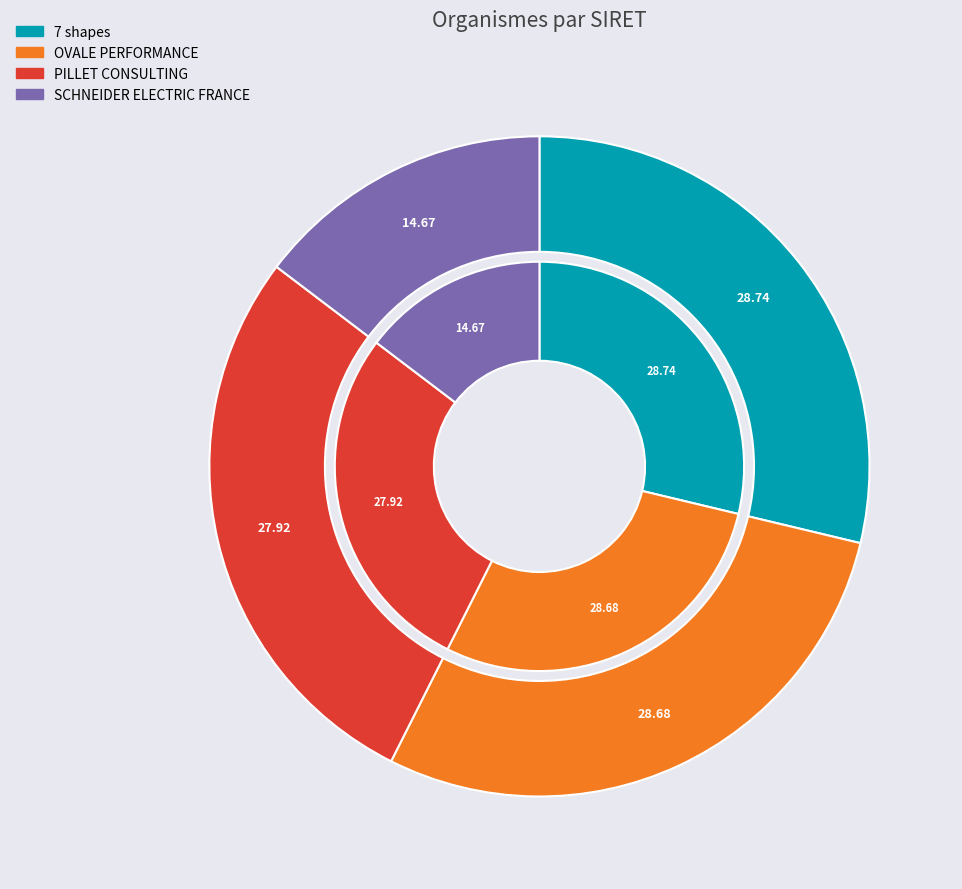

Rank the categories by value from lowest to highest.

SCHNEIDER ELECTRIC FRANCE, PILLET CONSULTING, OVALE PERFORMANCE, 7 shapes